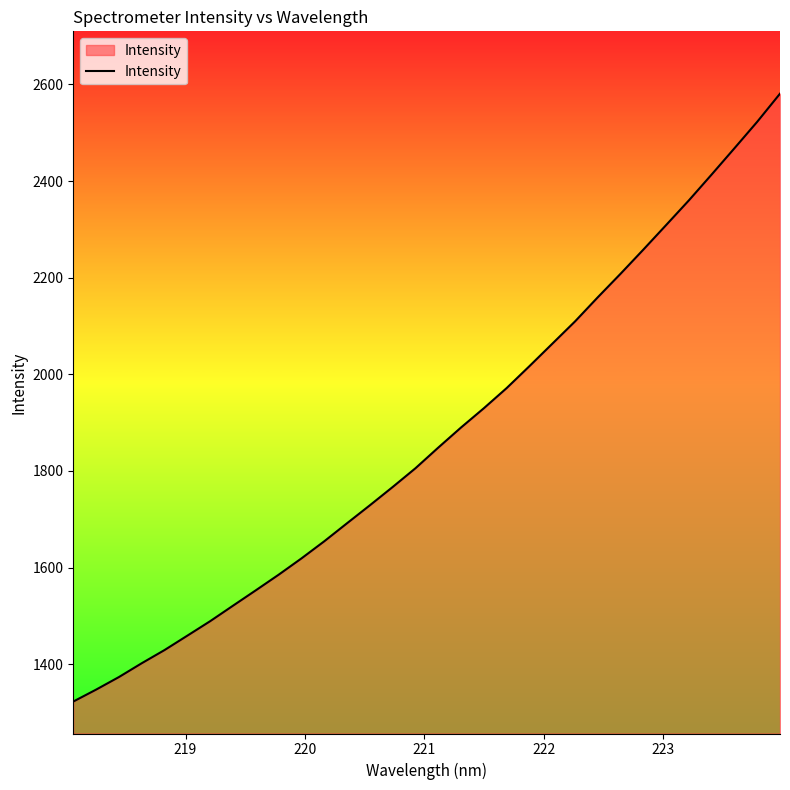

How many lines are shown in the chart?

1